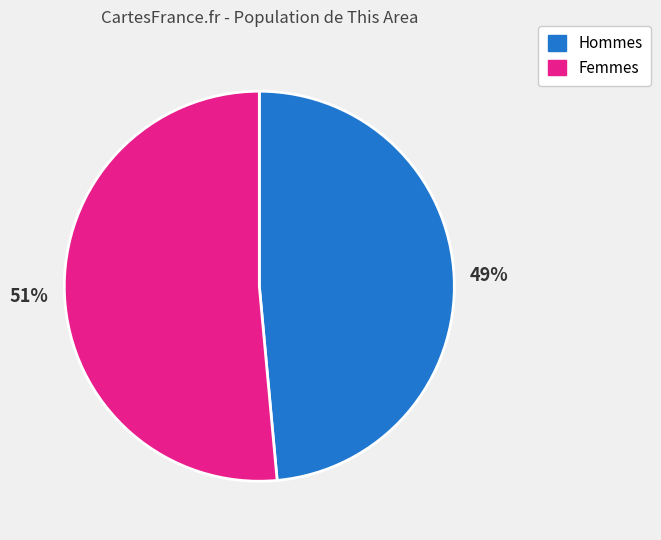

Does any single category account for the majority?

Yes